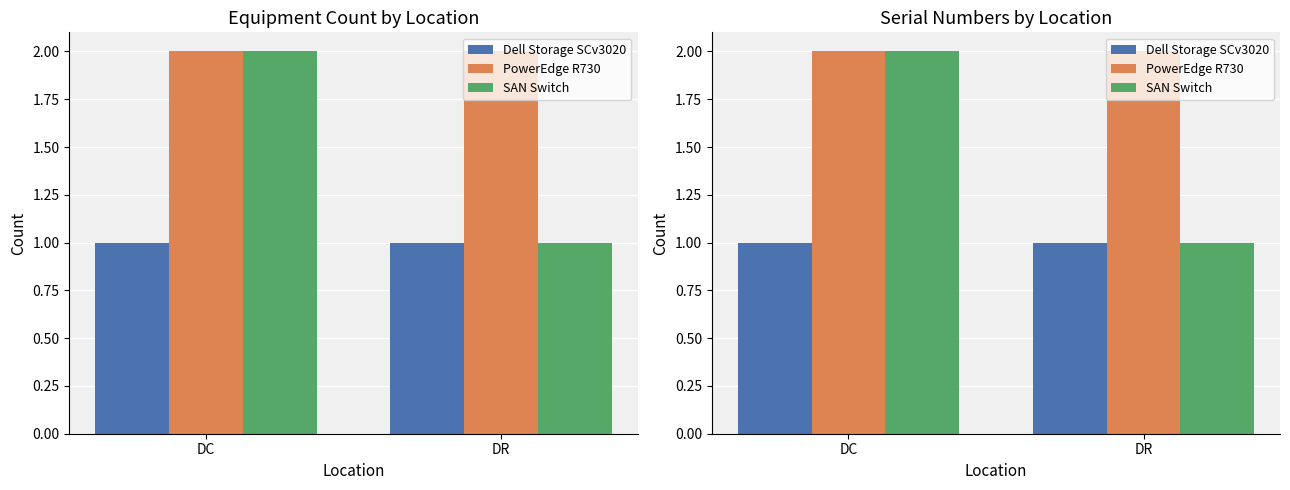

Reading left to right, extract all data points from this chart.

Dell Storage SCv3020: 1	1
PowerEdge R730: 2	2
SAN Switch: 2	1